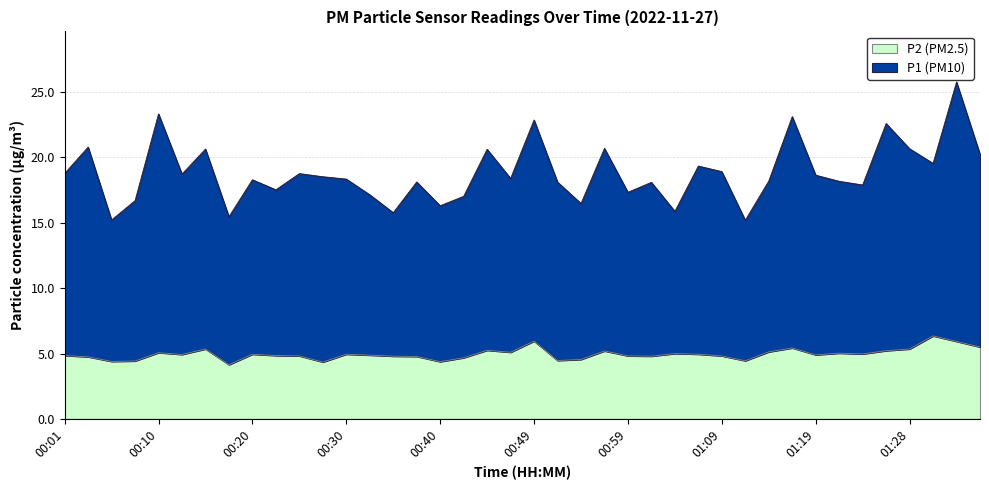

True or false: P1 and P2 intersect in this chart.

False